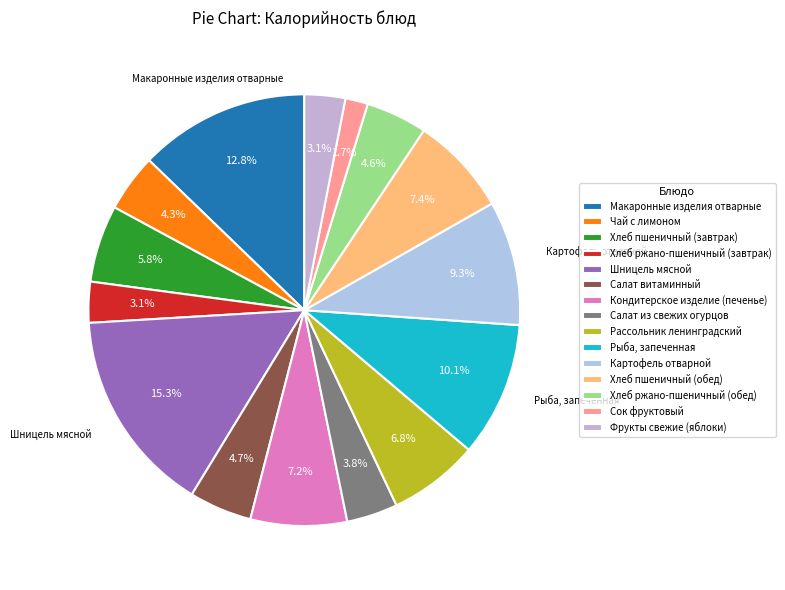

Count the number of slices in the pie.

15